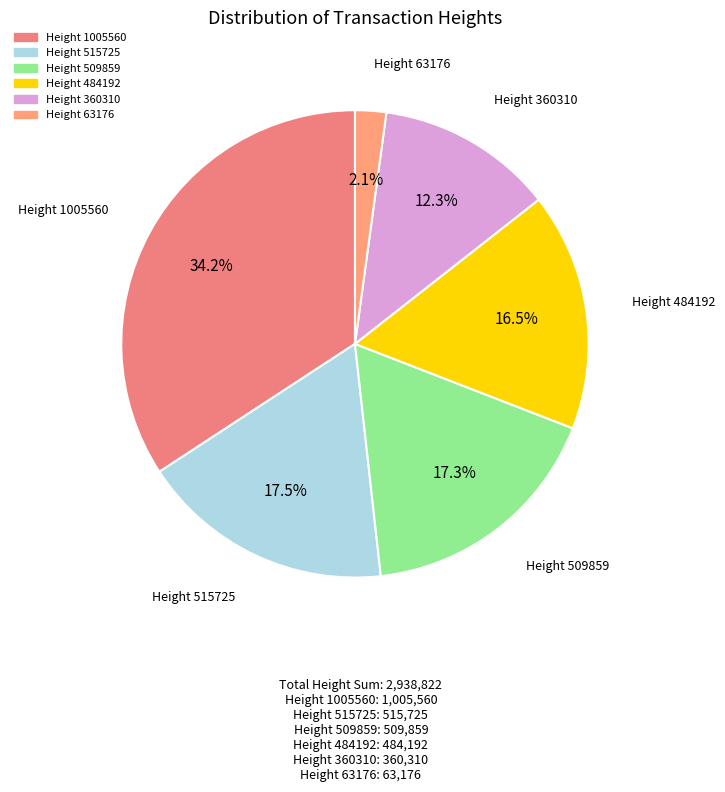

Count the number of slices in the pie.

6